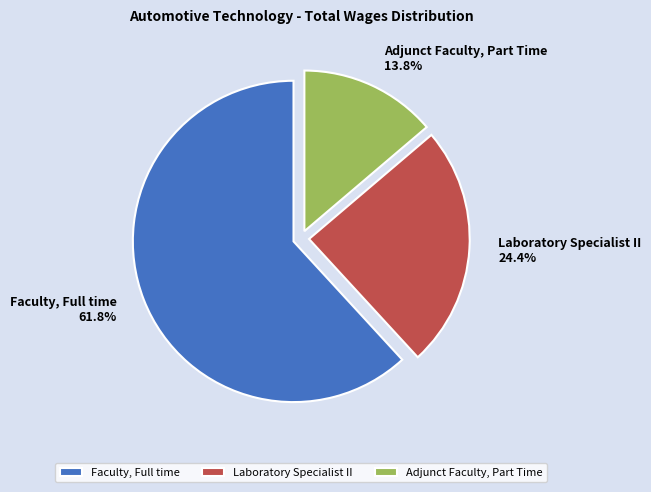

Which has a higher value, Faculty, Full time or Laboratory Specialist II?

Faculty, Full time